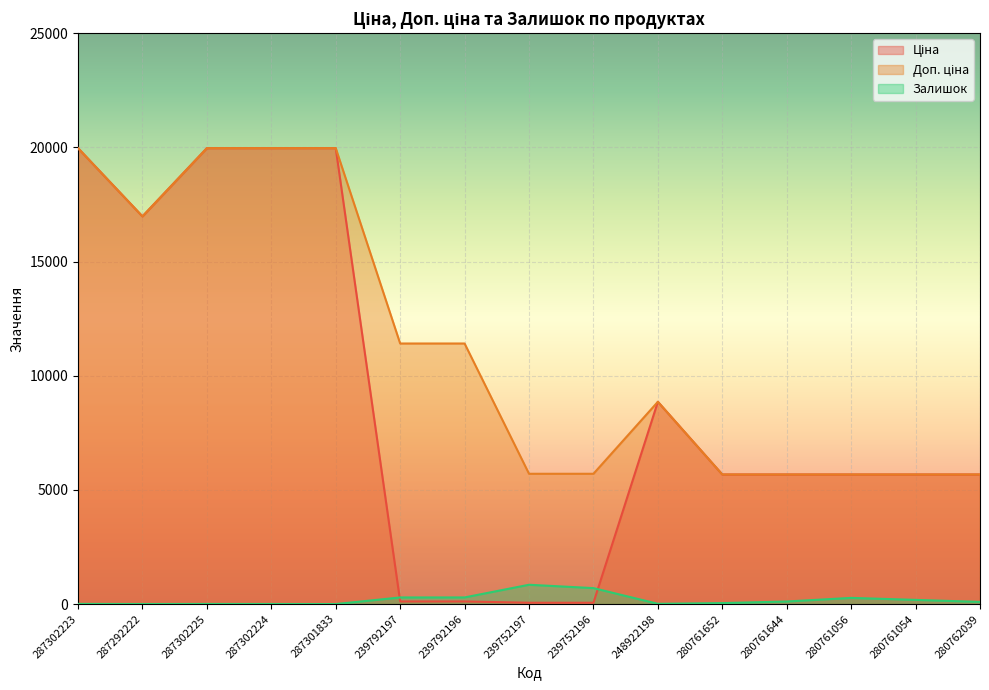

List the labels in order of Залишок value, largest first.

239752197, 239752196, 239792196, 239792197, 280761056, 280761054, 280761644, 280762039, 280761652, 248922198, 287302223, 287302225, 287302224, 287292222, 287301833